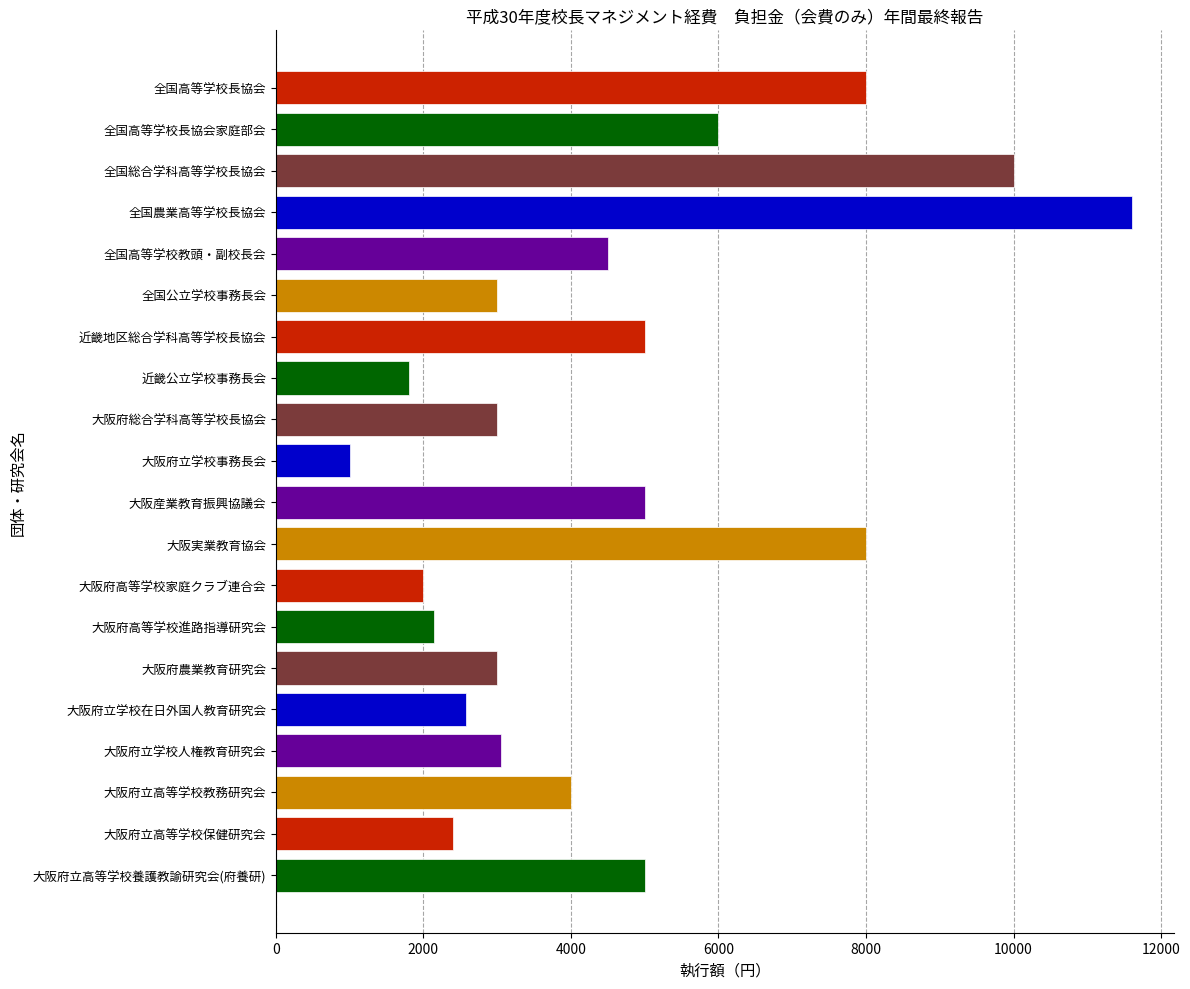

Read the value at 大阪府総合学科高等学校長協会, to the nearest 50.

3000